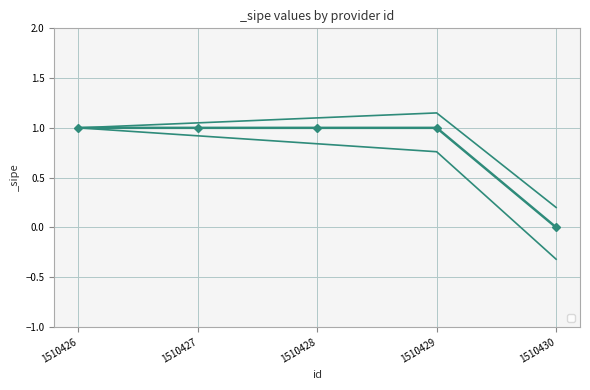

What is the greatest value displayed?

1